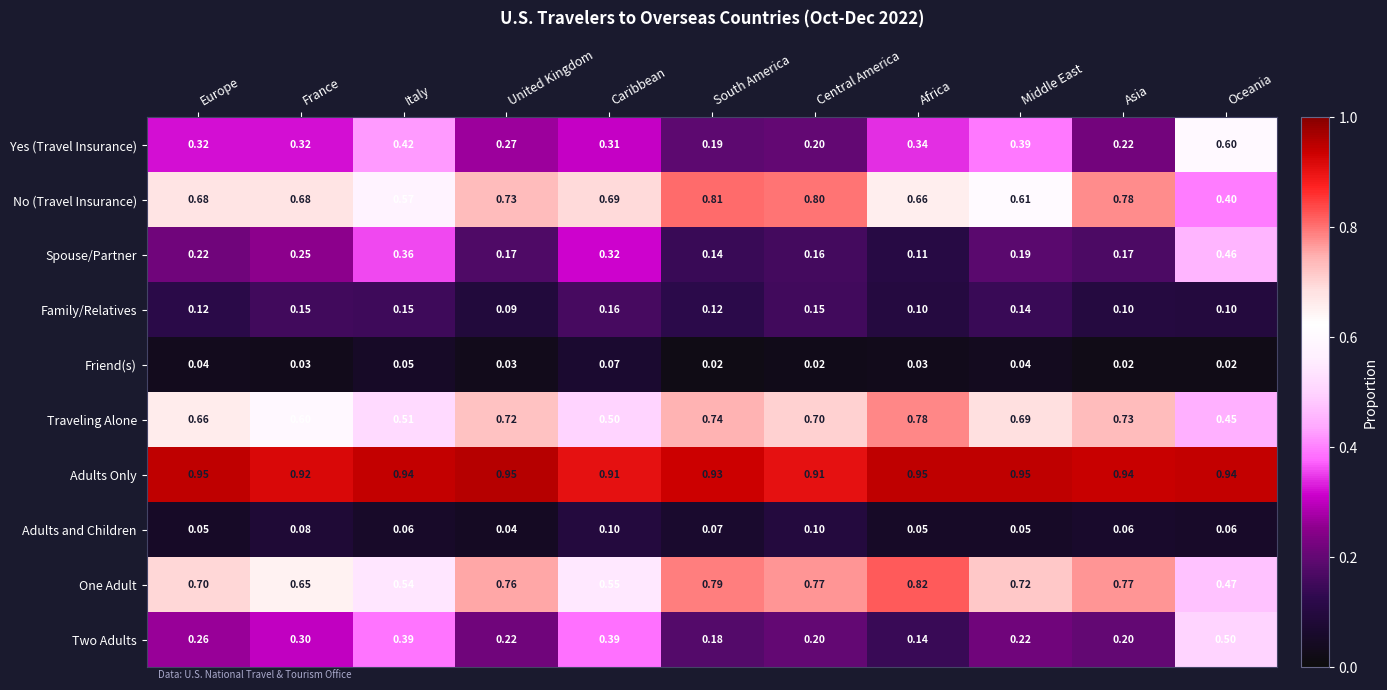

What is the total value across all series at Central America?

4.0